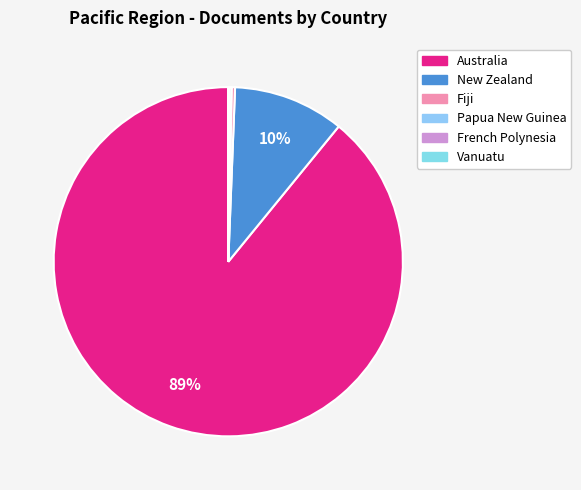

Rank the categories by value from highest to lowest.

Australia, New Zealand, Fiji, Papua New Guinea, French Polynesia, Vanuatu